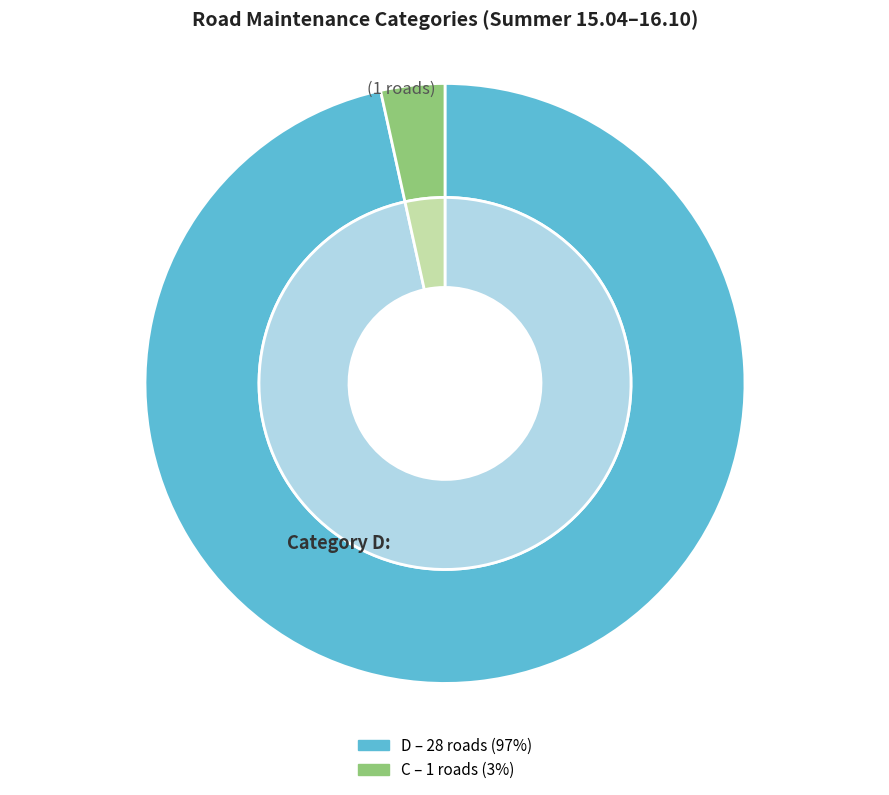

Is there any slice that represents more than half of the pie?

Yes